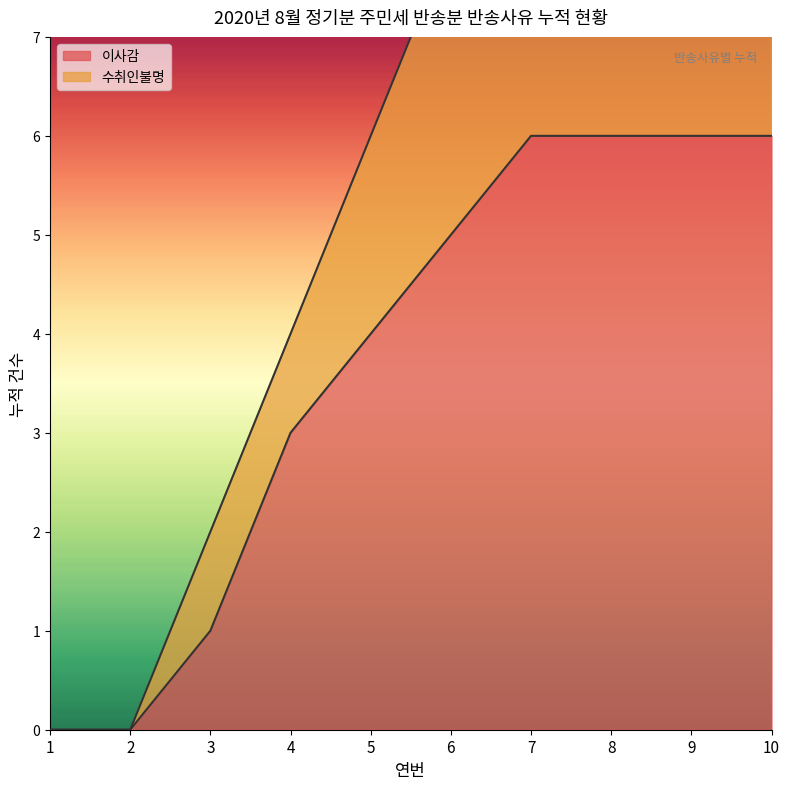

True or false: 수취인불명 and 이사감 cross at least once.

False